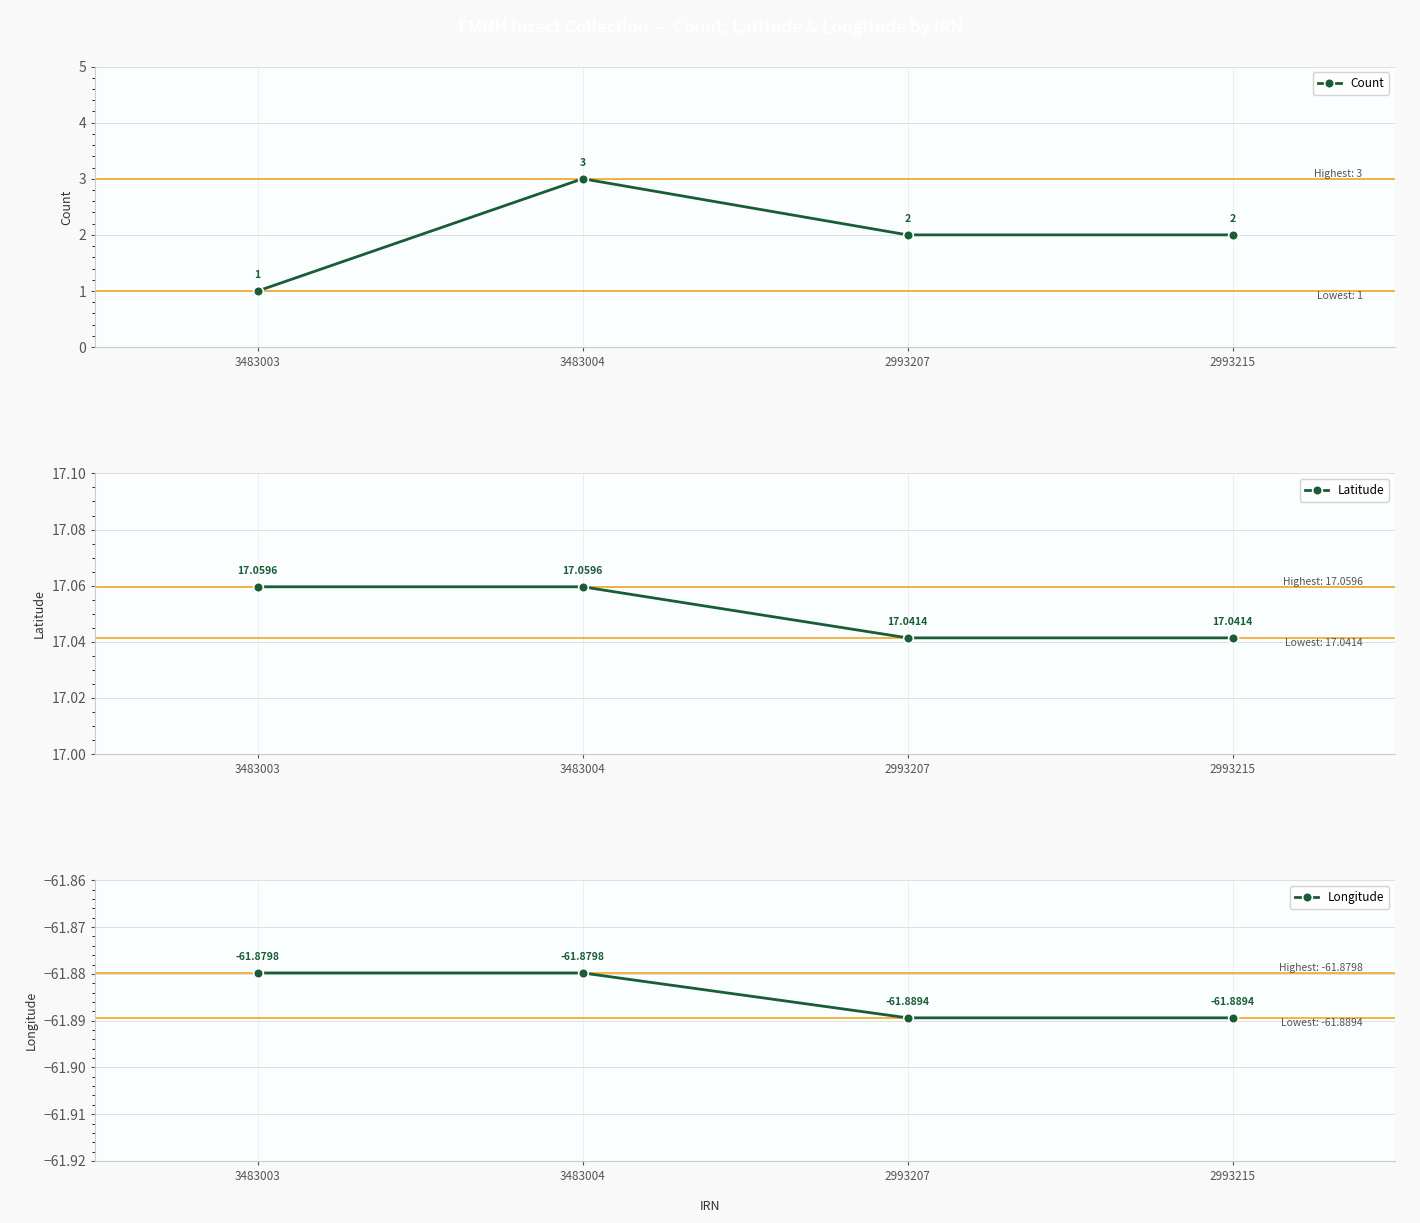

True or false: Longitude has more than 1 points higher than both neighbors.

False